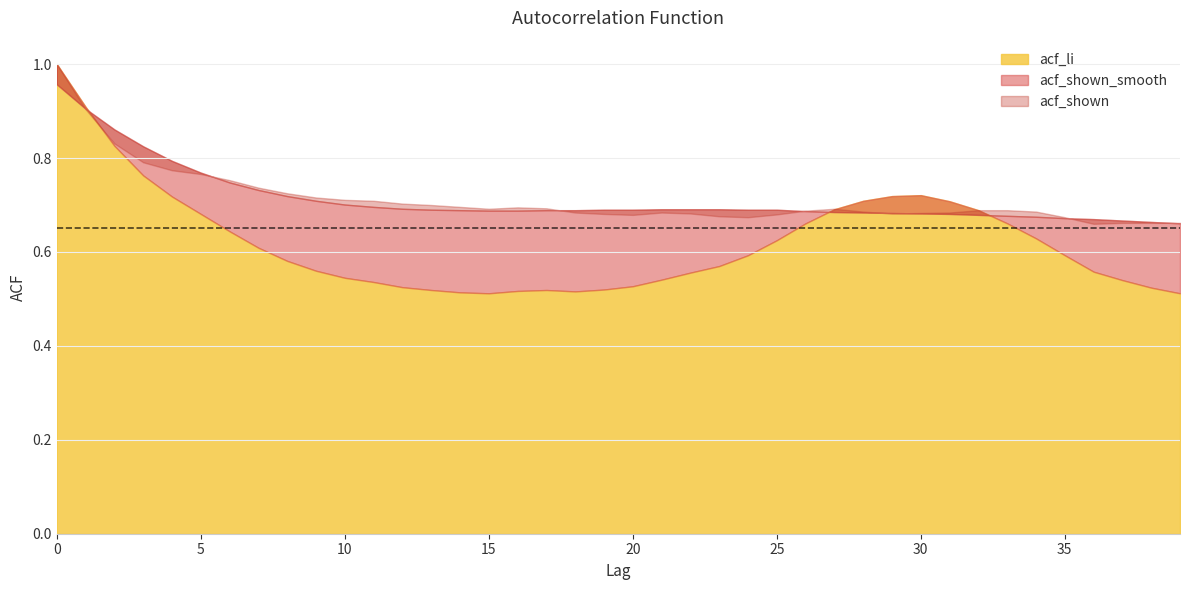

Which has a higher value, 37 or 24?

24